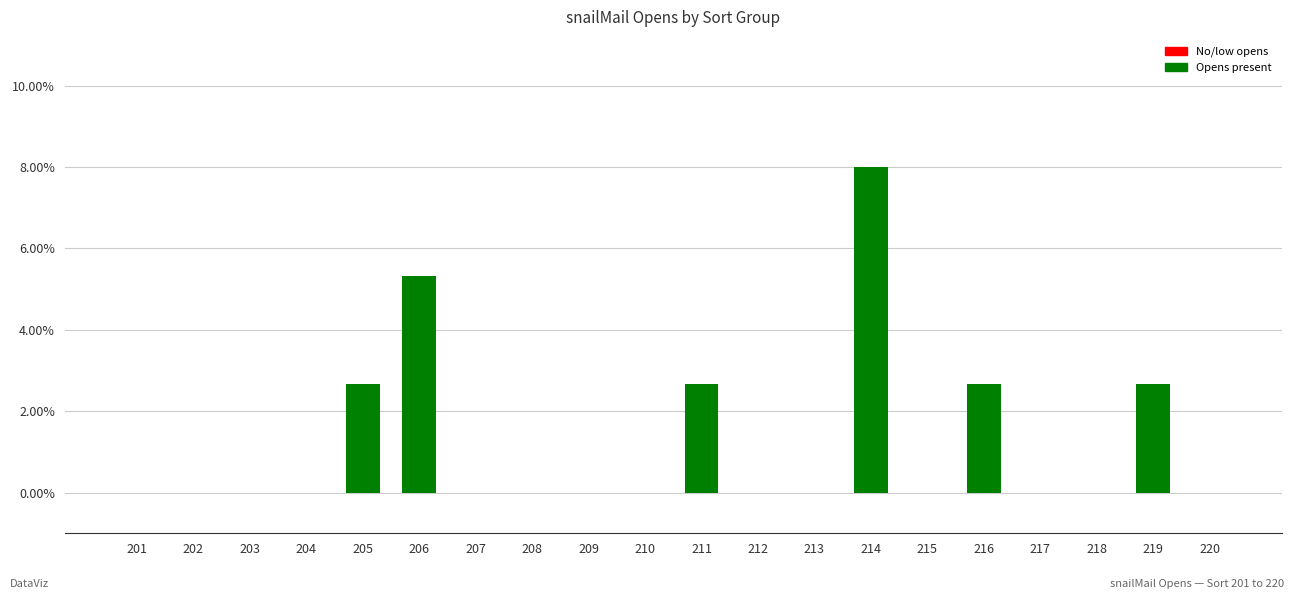

Are the bars horizontal?

No